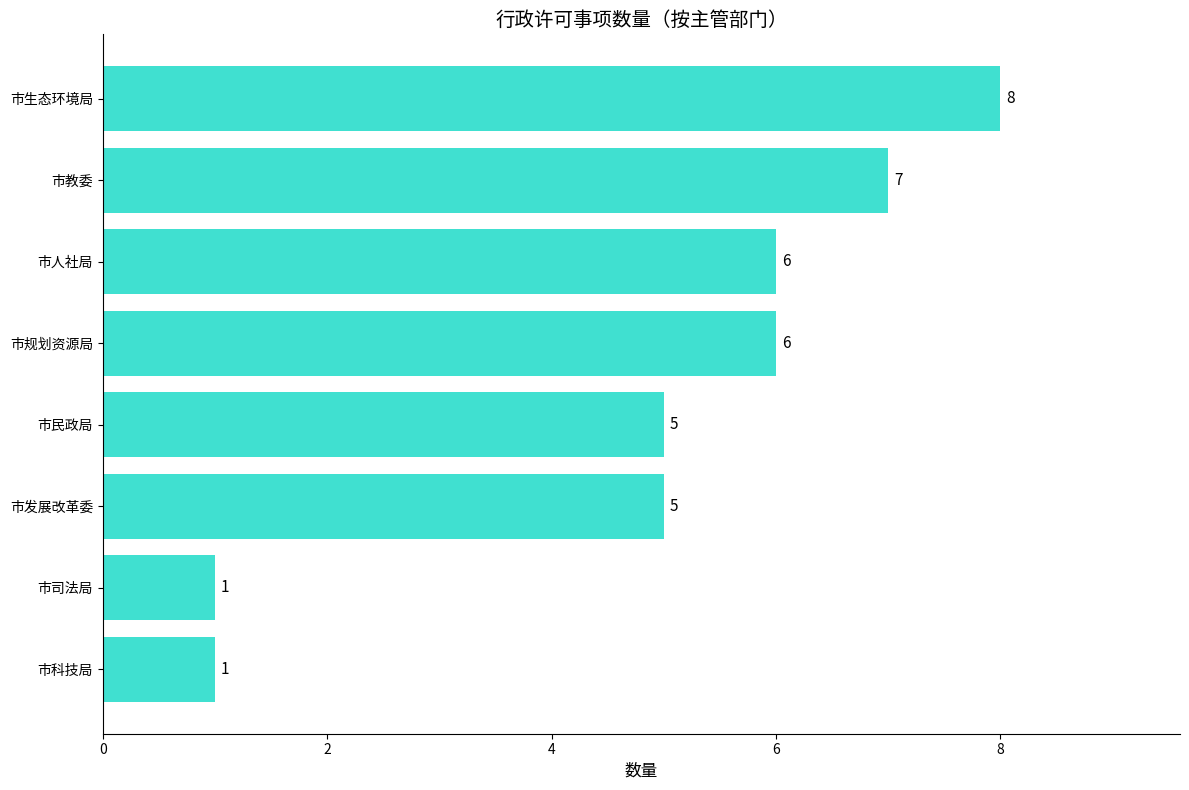

Count the number of categories in the chart.

8